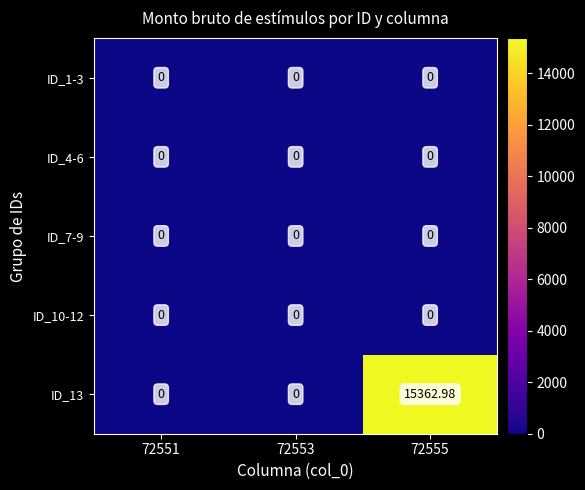

Is the value of ID_1-3 at 72553 greater than the value of ID_13 at 72555?

No